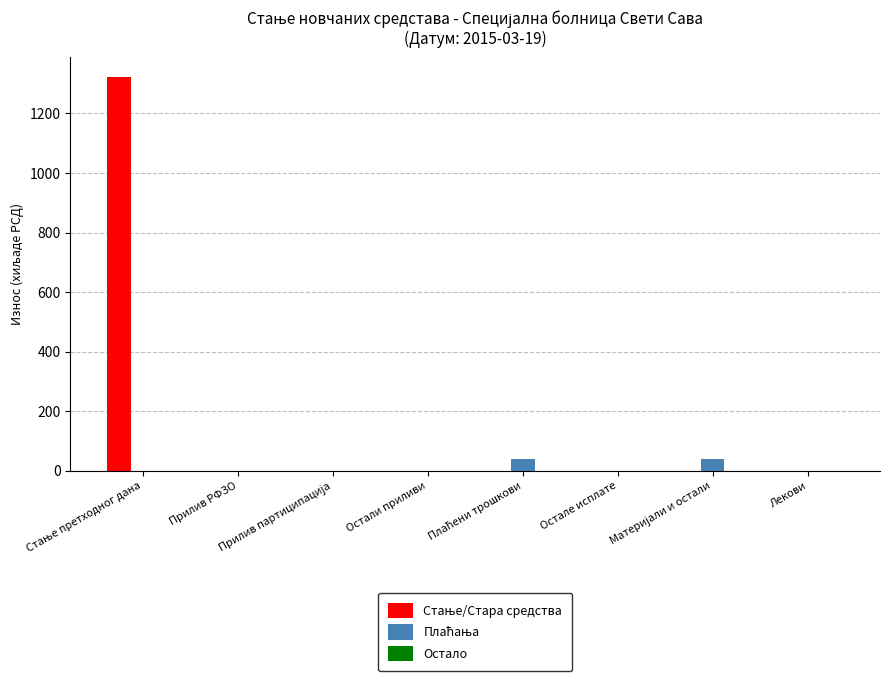

Are the bars grouped side by side (vs. stacked)?

Yes